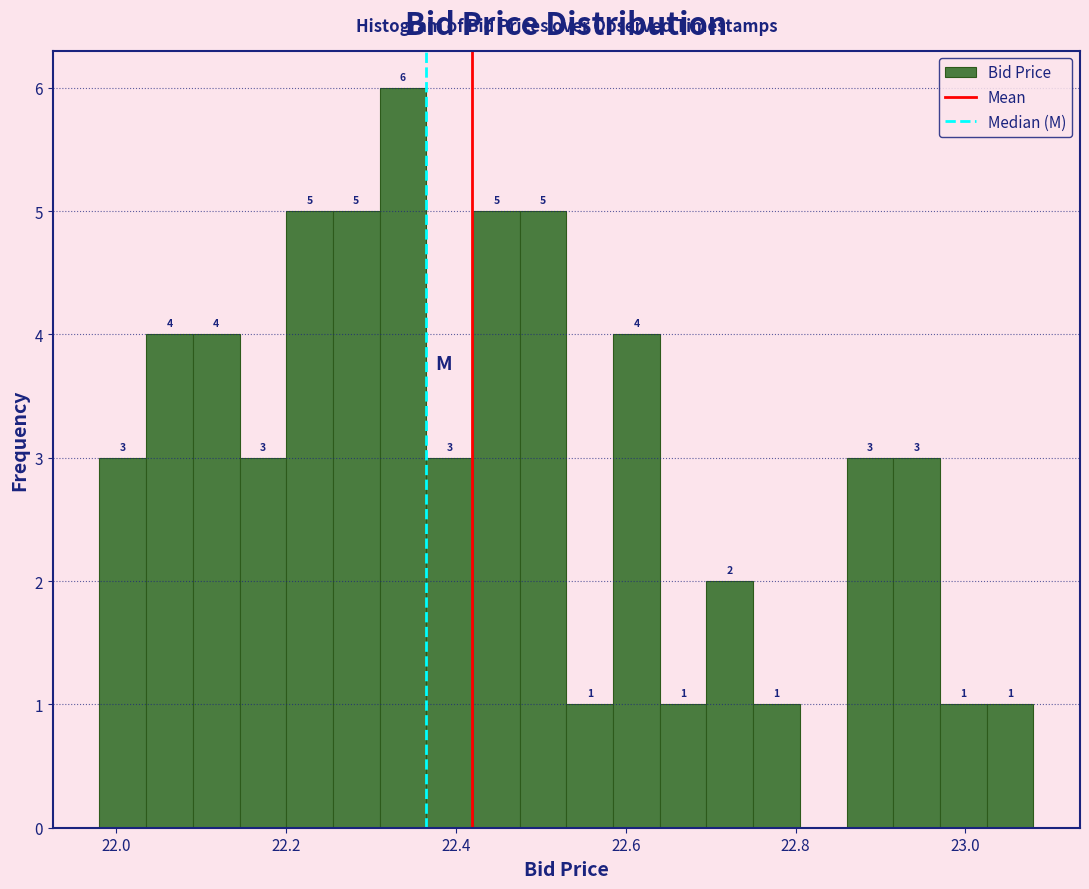

Read against the x-axis, roughly where is the centre of the tallest bar?

22.34